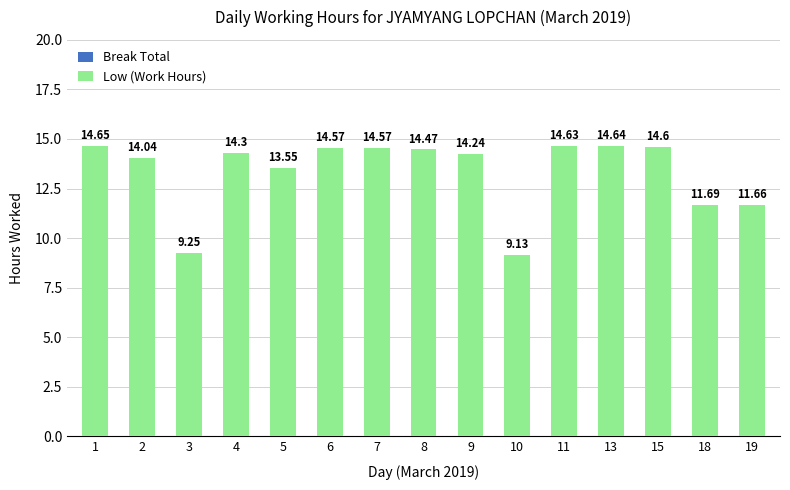

How many bars are there in total?

15